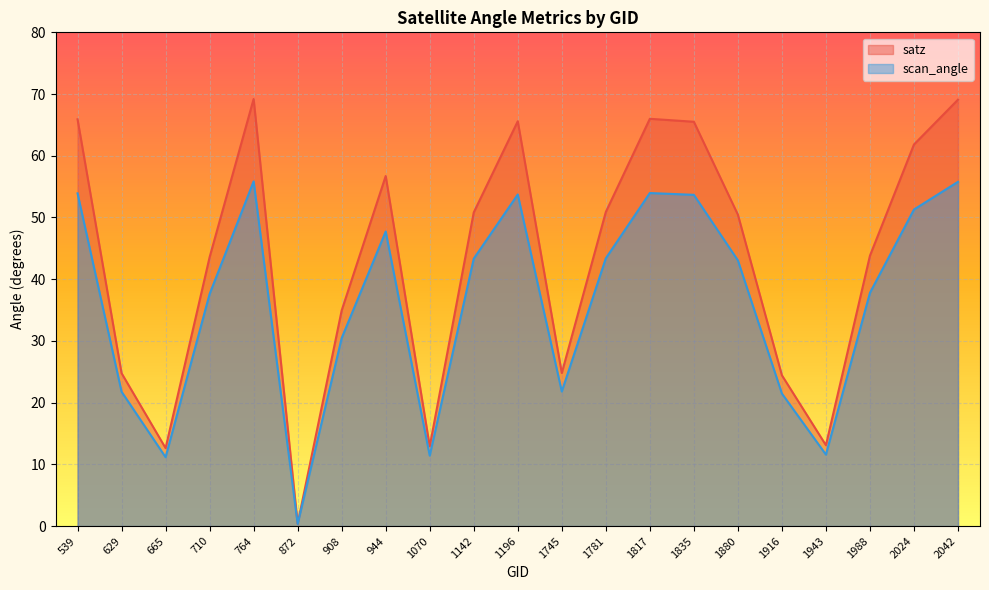

Which series has the widest spread of values?

satz